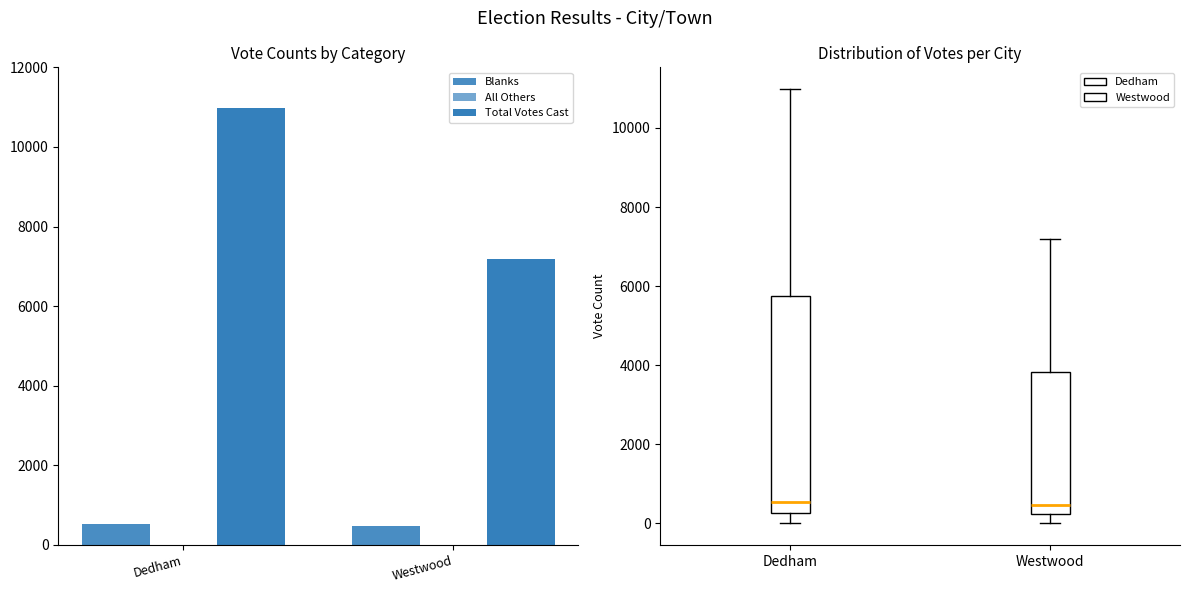

Which category has the highest value in the Total Votes Cast series?

Dedham